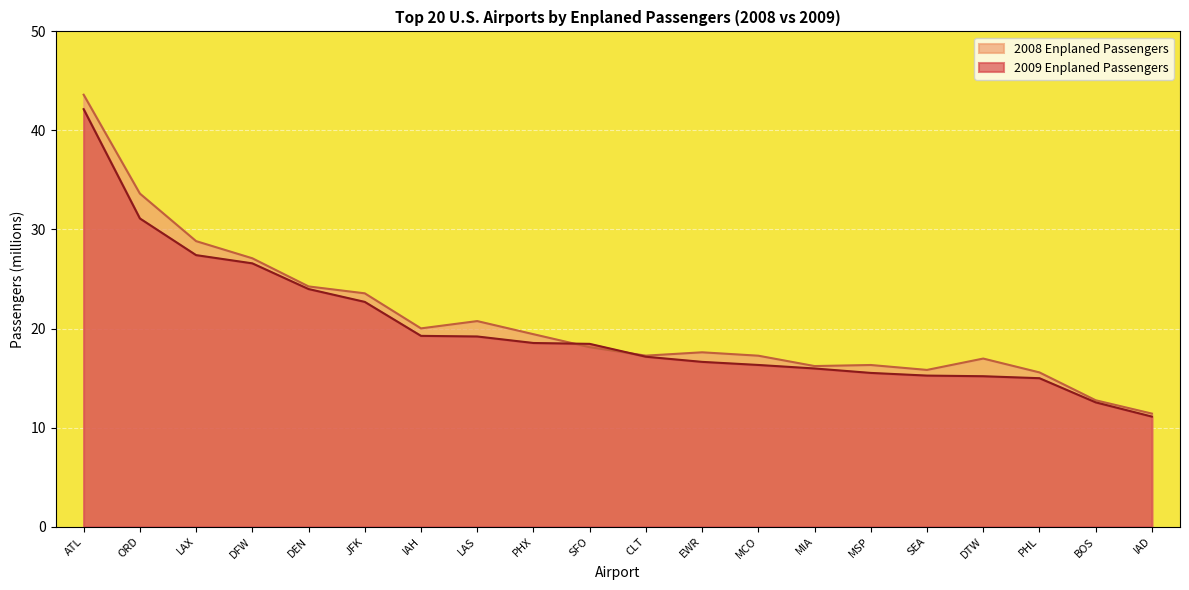

At which label does 2009 Enplaned Passengers reach its peak?

ATL